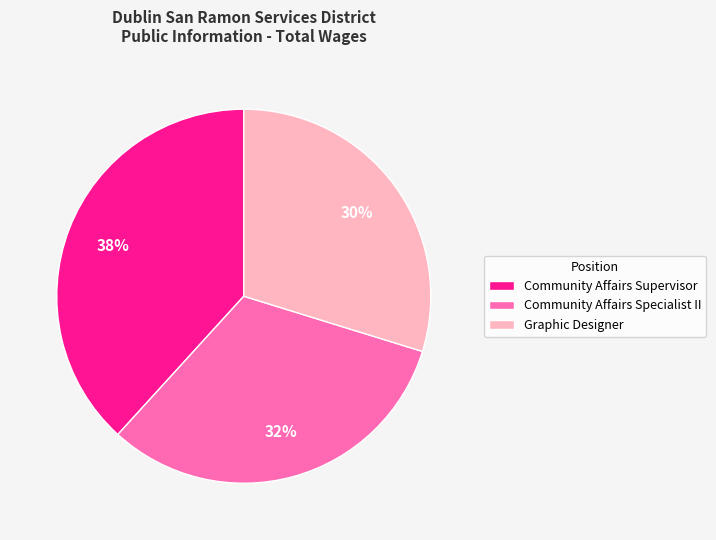

Which slice is the largest?

Community Affairs Supervisor